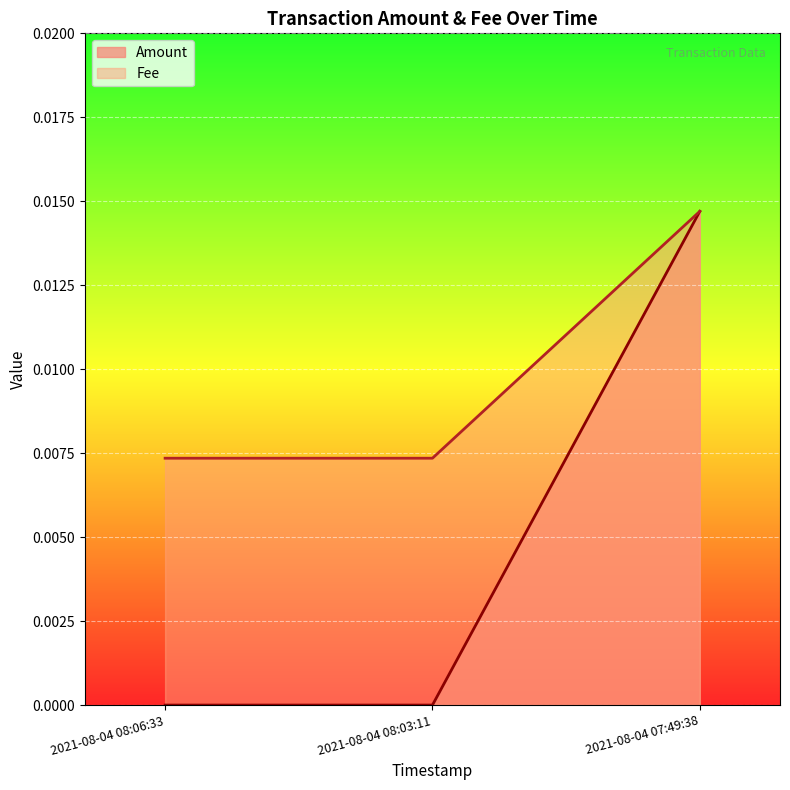

The value of Fee at 2021-08-04 08:03:11 is 0.0. True or false?

True